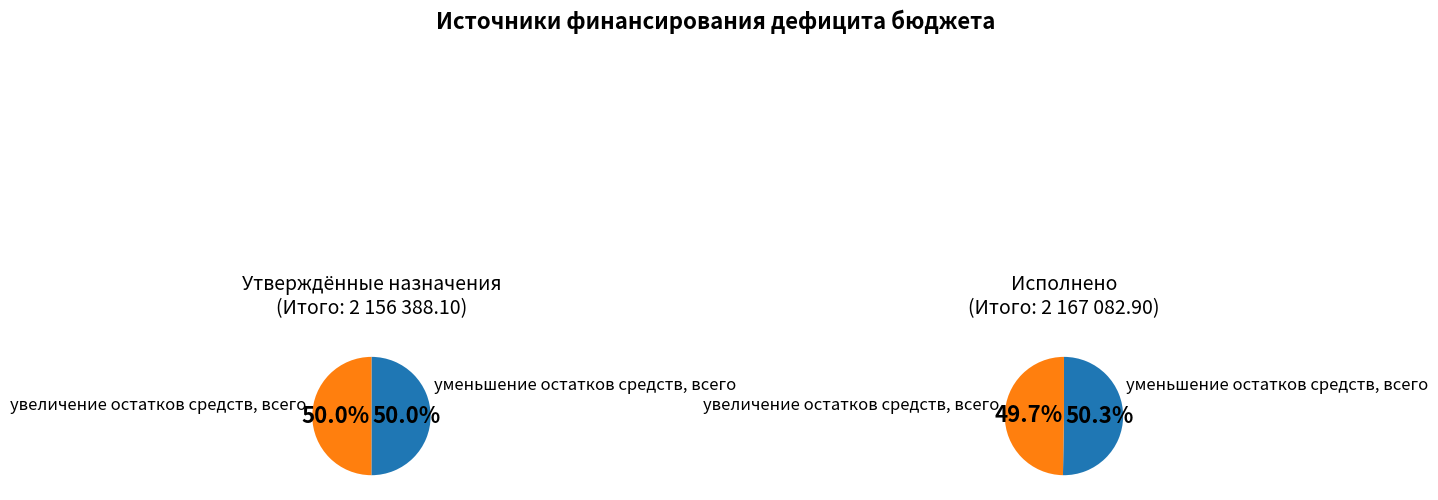

Which category has the smallest portion of the pie?

уменьшение остатков средств, всего